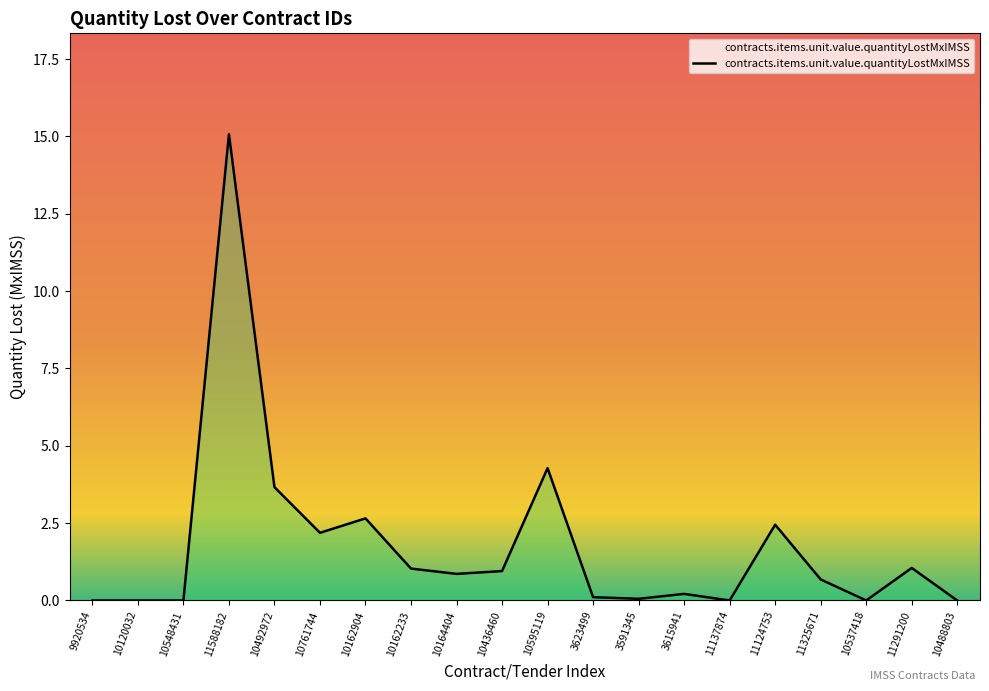

Approximately how many times larger is the value at 11291200 compared to 11124753?

0.4